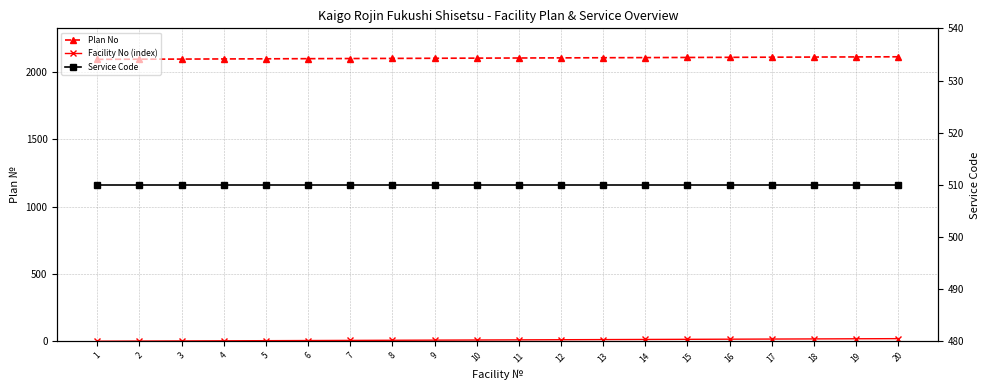

How many lines are shown in the chart?

3